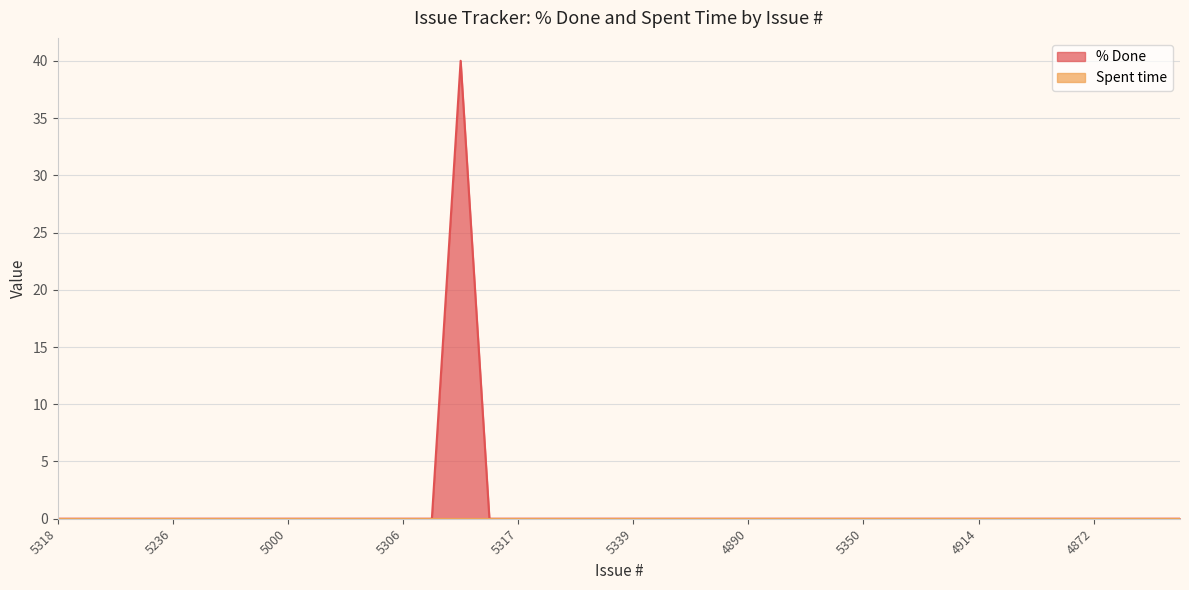

Which category has the lowest value across all series?

5318